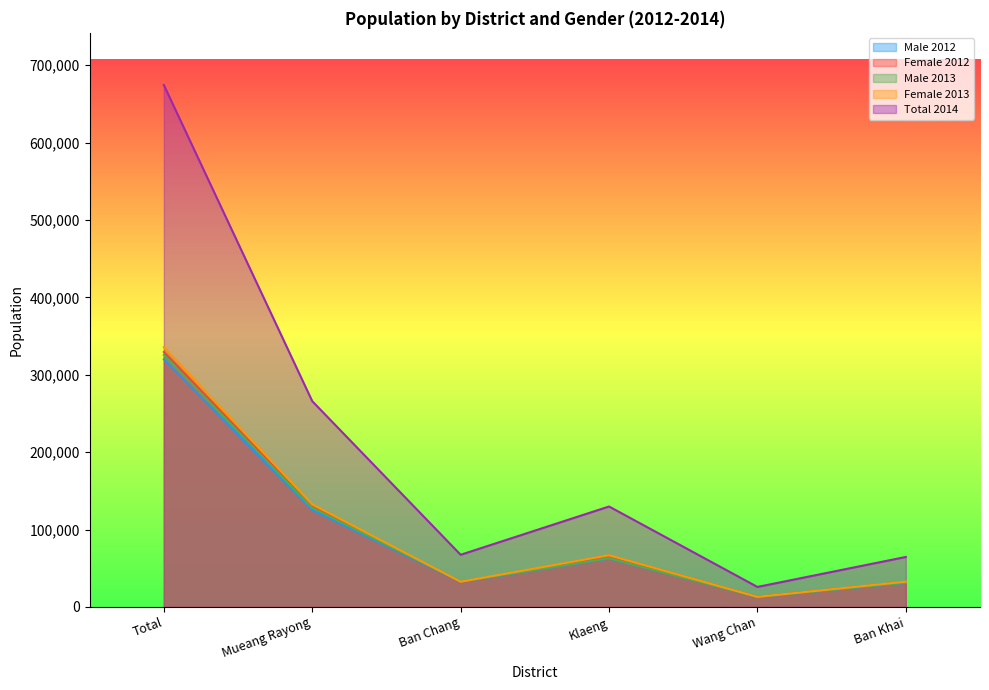

Between Ban Chang and Wang Chan, which series saw the biggest shift?

Total 2014